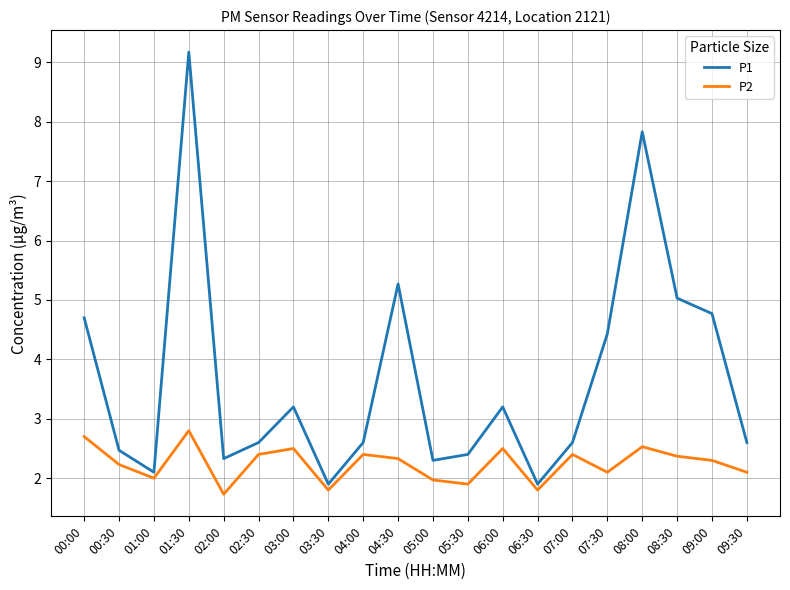

At which label does P2 reach its minimum?

02:00